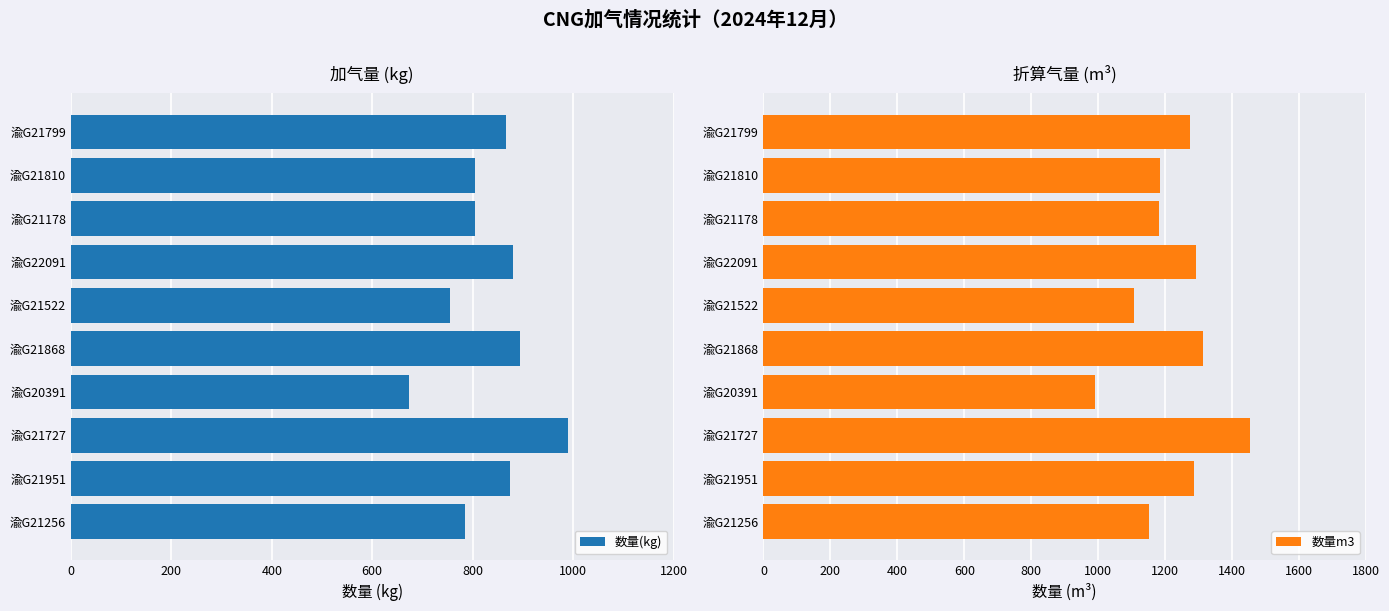

What is the lowest value of the 数量(kg) series?

673.7